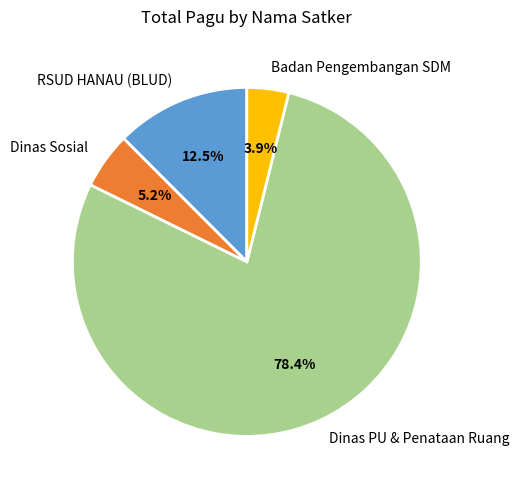

Is Badan Pengembangan SDM the majority of the pie?

No